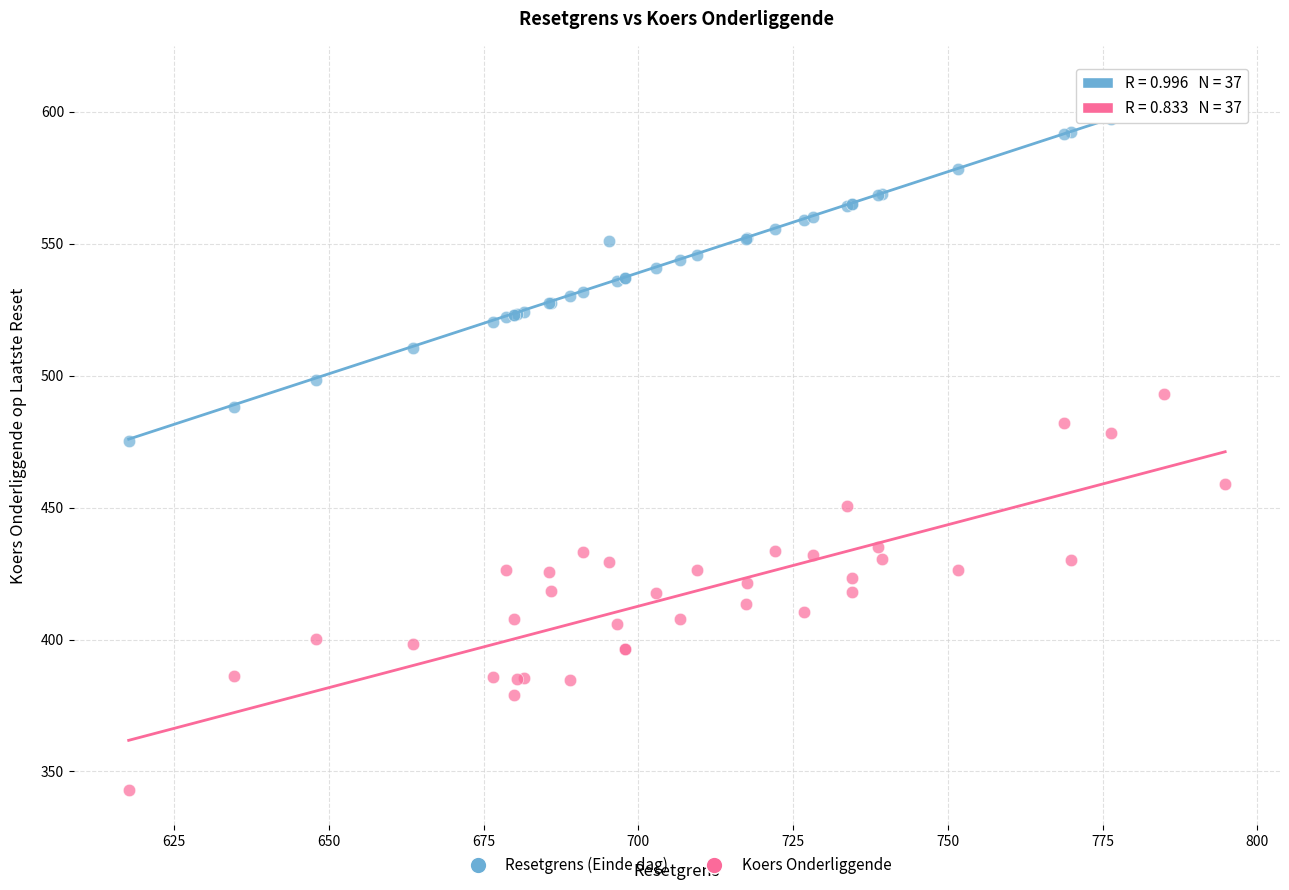

Which series has the largest Y range (max minus min)?

Koers Onderliggende